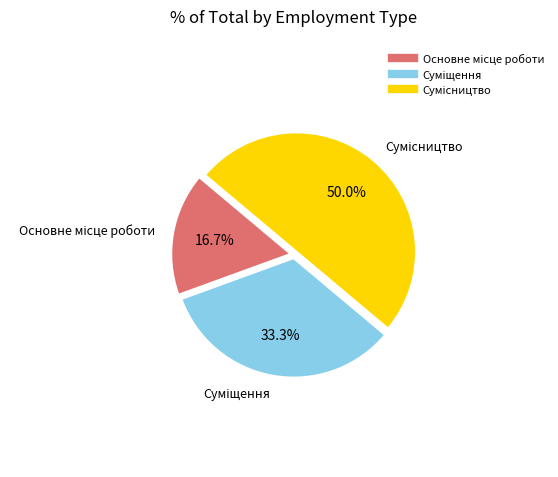

Rank the categories by value from highest to lowest.

Сумісництво, Суміщення, Основне місце роботи